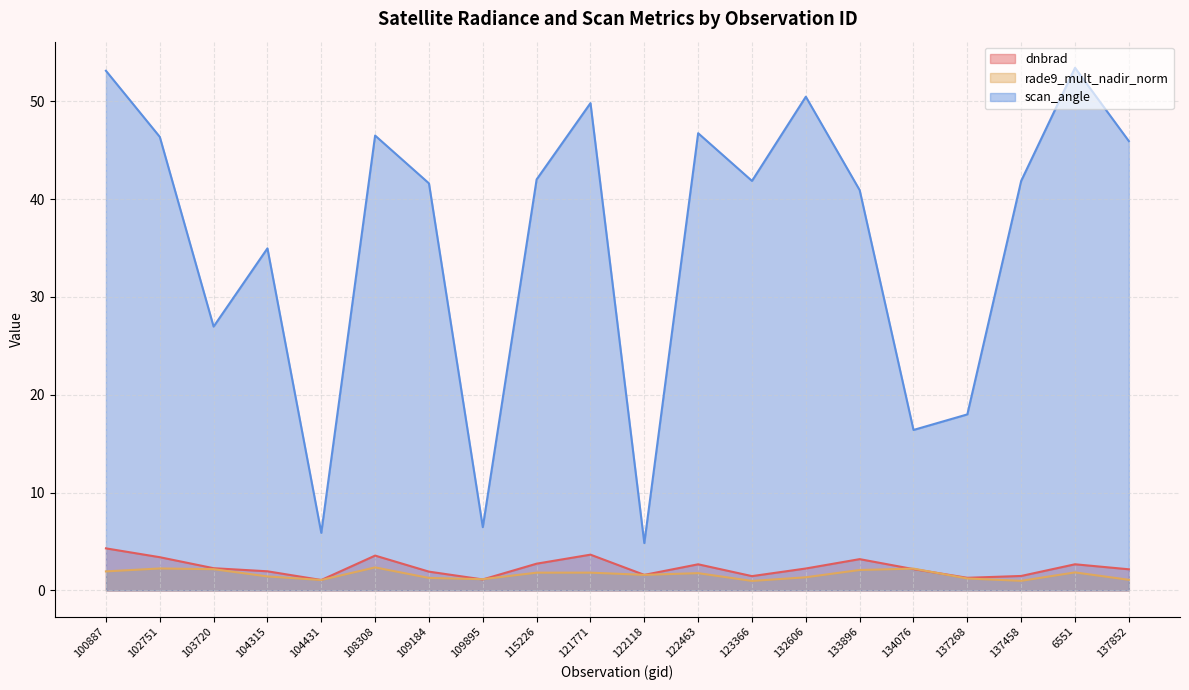

Does the chart have visible grid lines?

Yes